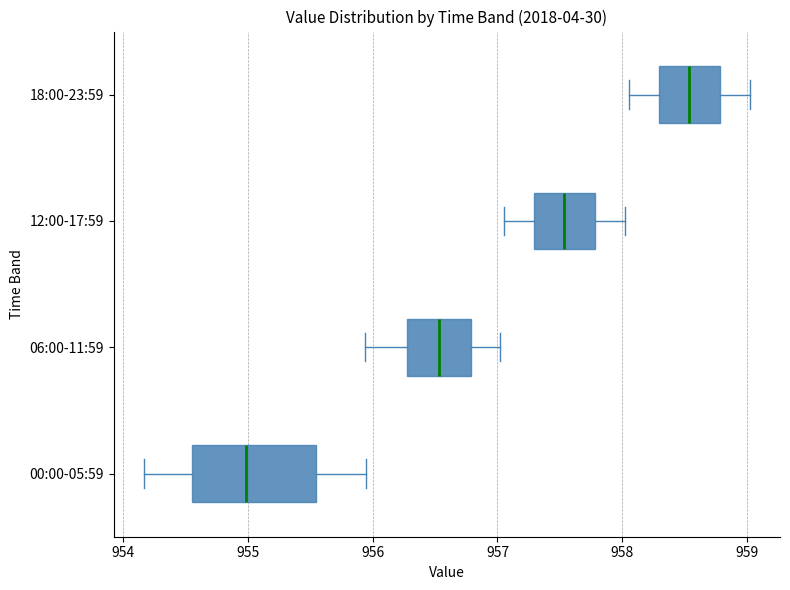

Which box has the furthest to the left median line?

00:00-05:59